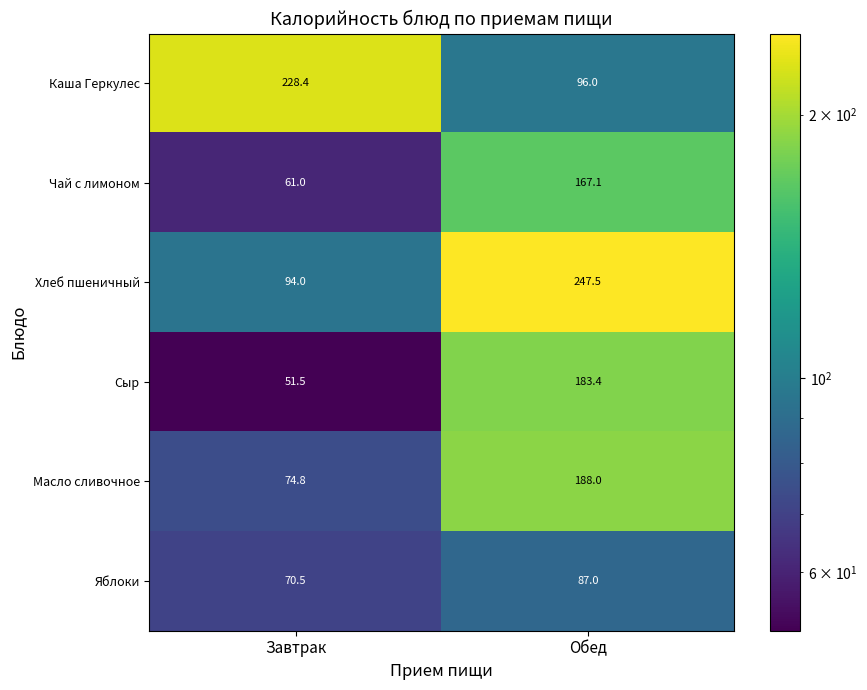

What is the total value across all series at Завтрак?

580.2